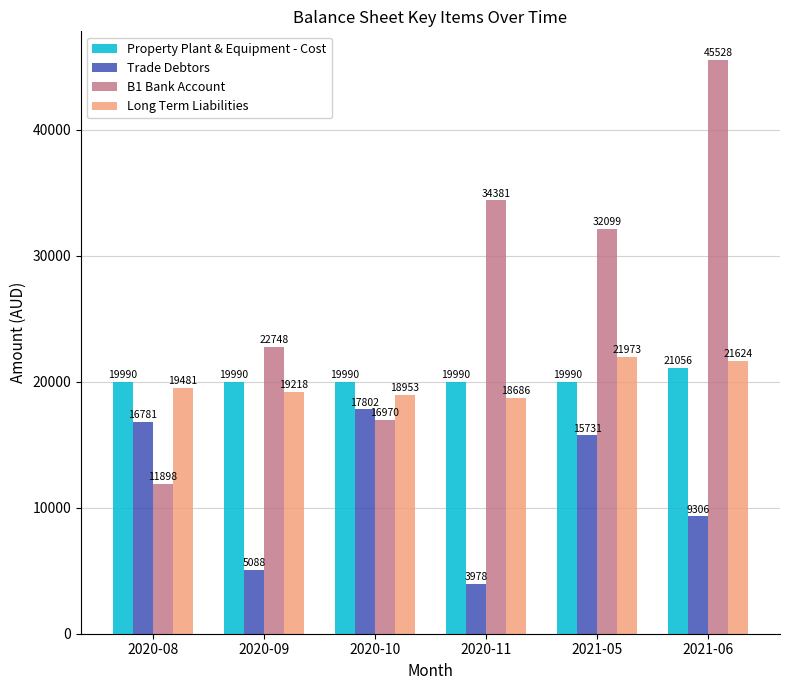

What is the spread (max minus min) of values at 2020-11?

30403.3